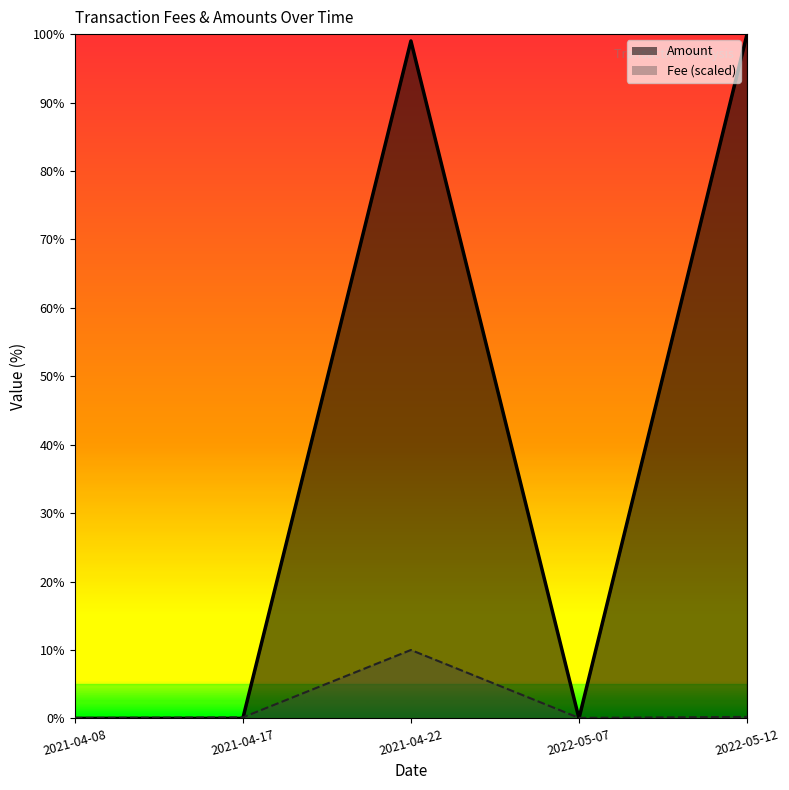

True or false: Fee has a value of 0.2 at 2022-05-12.

True